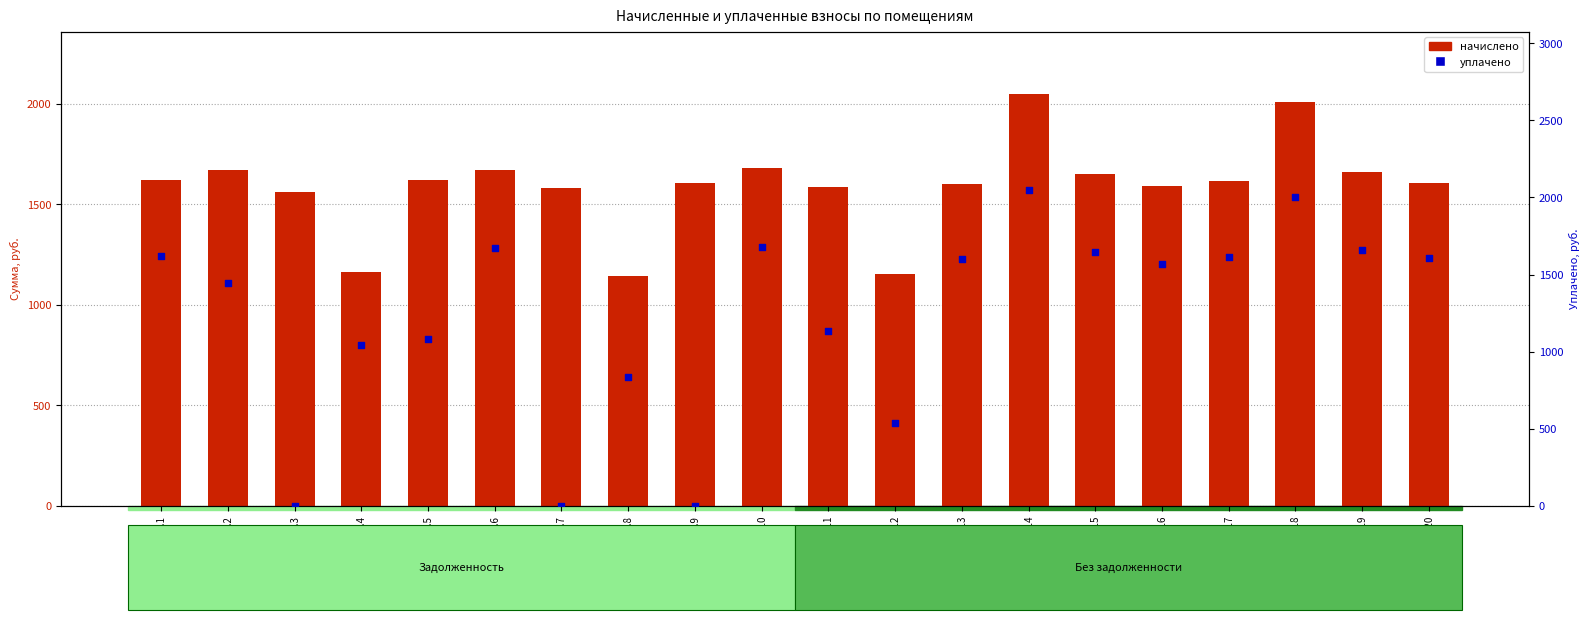

Which series has the widest spread of Y values?

уплачено